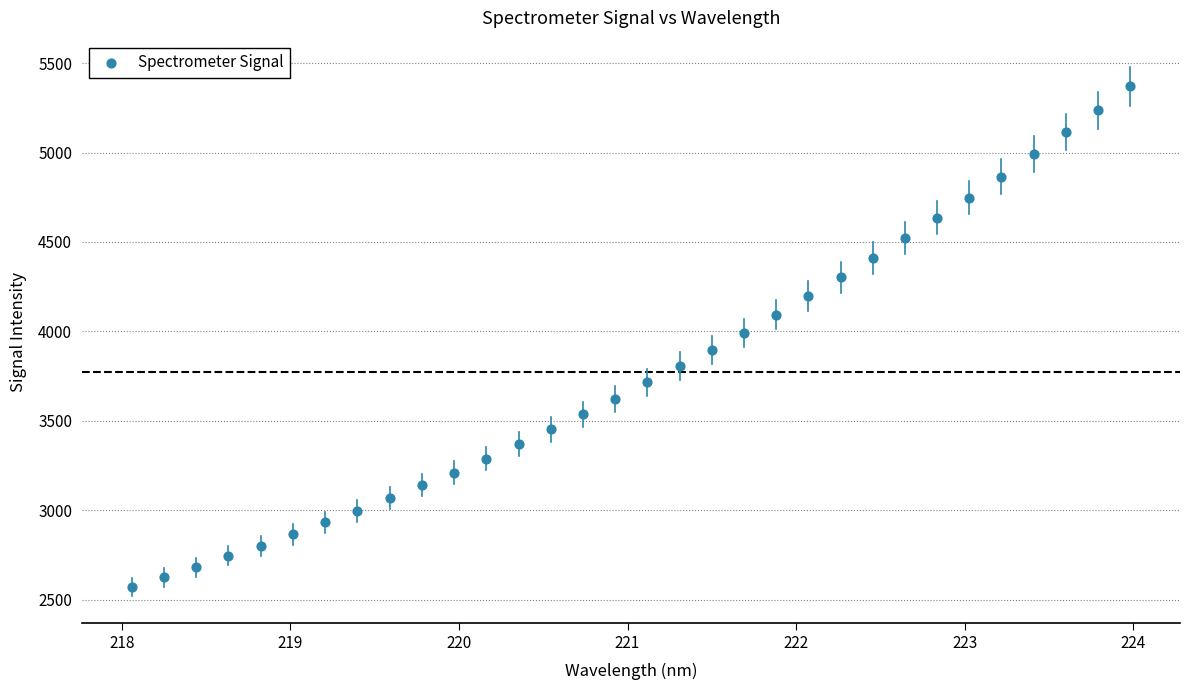

What is the range of Y values (max minus min)?

2801.5